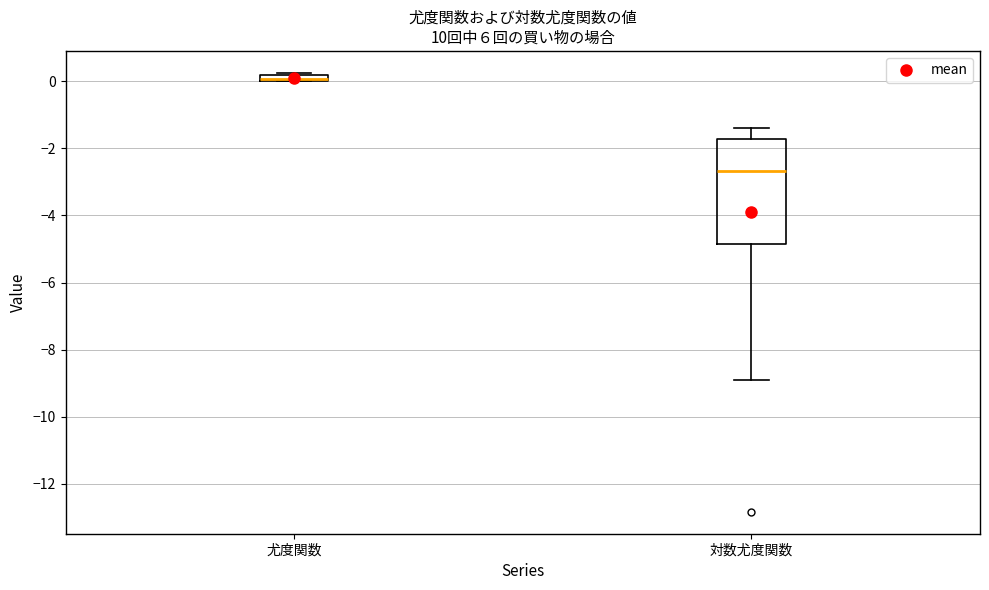

Where is the lower edge of the box for 対数尤度関数 on the y-axis? The values are not printed on the chart, so give them approximately, as read against the axis.

-4.8